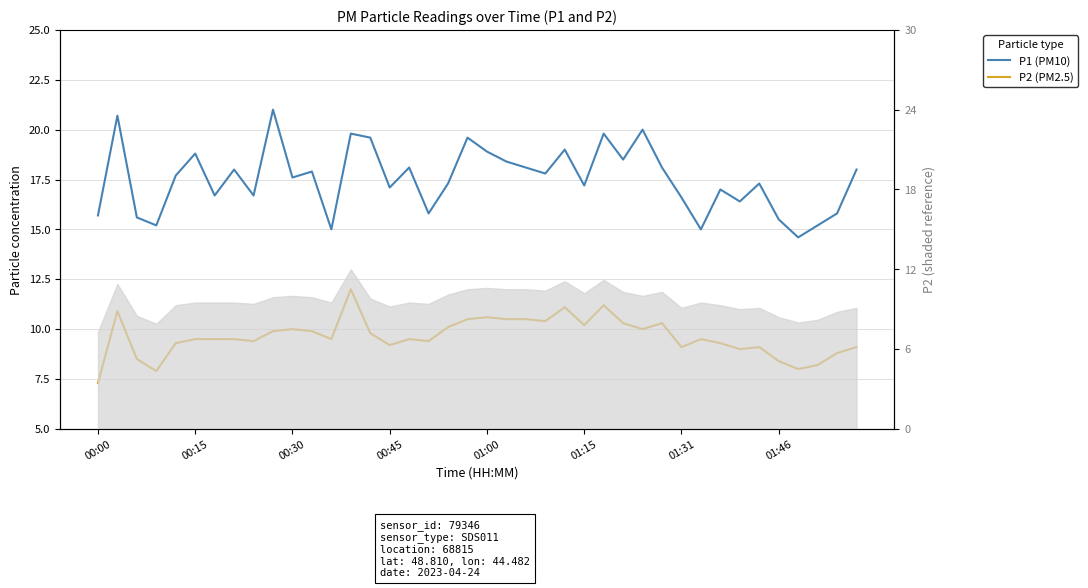

How many interior local valleys does the P1 (PM10) series have?

13